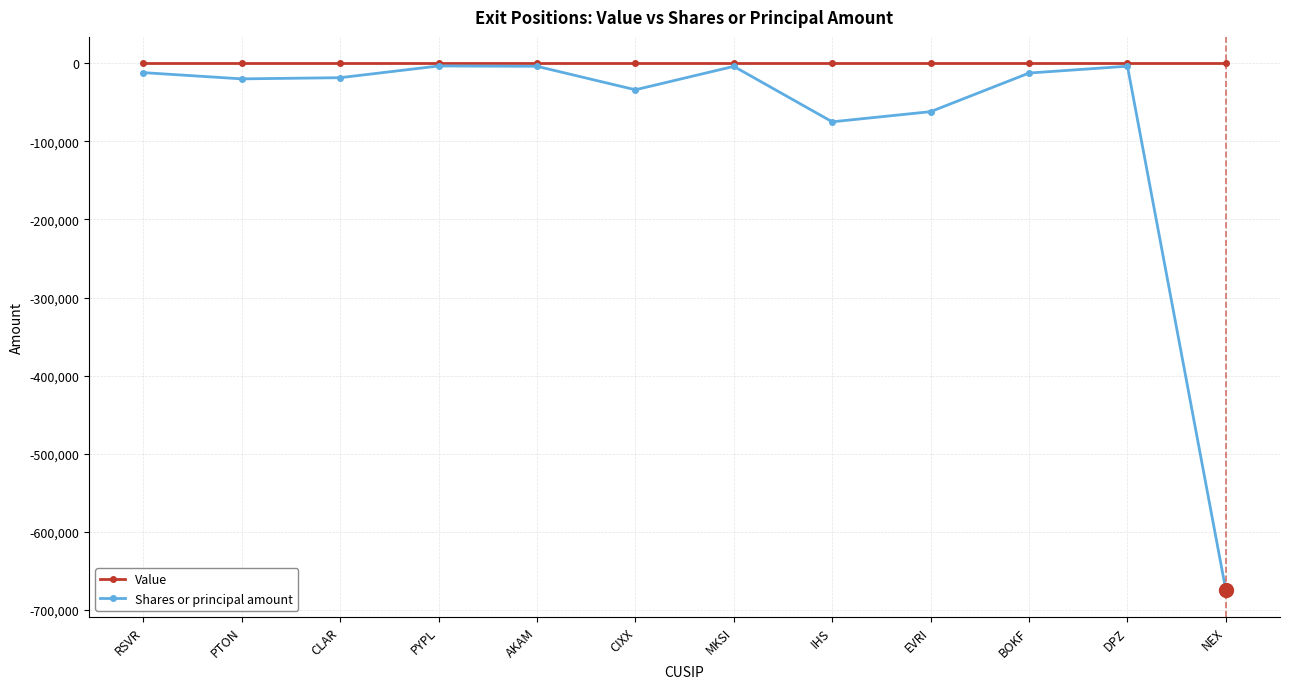

What is the highest value of the Shares or principal amount series?

-3500